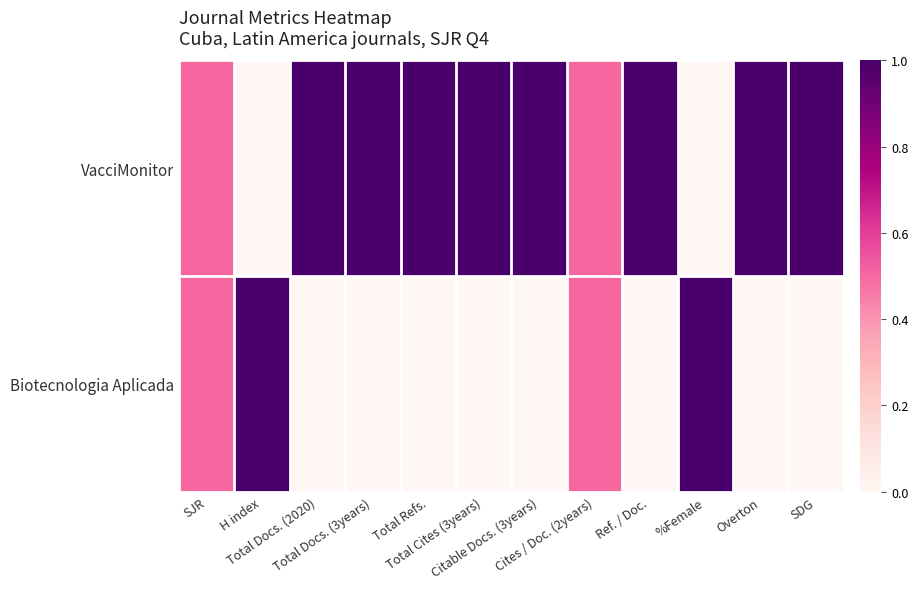

Rank the series by their maximum value, from lowest to highest.

VacciMonitor, Biotecnologia Aplicada